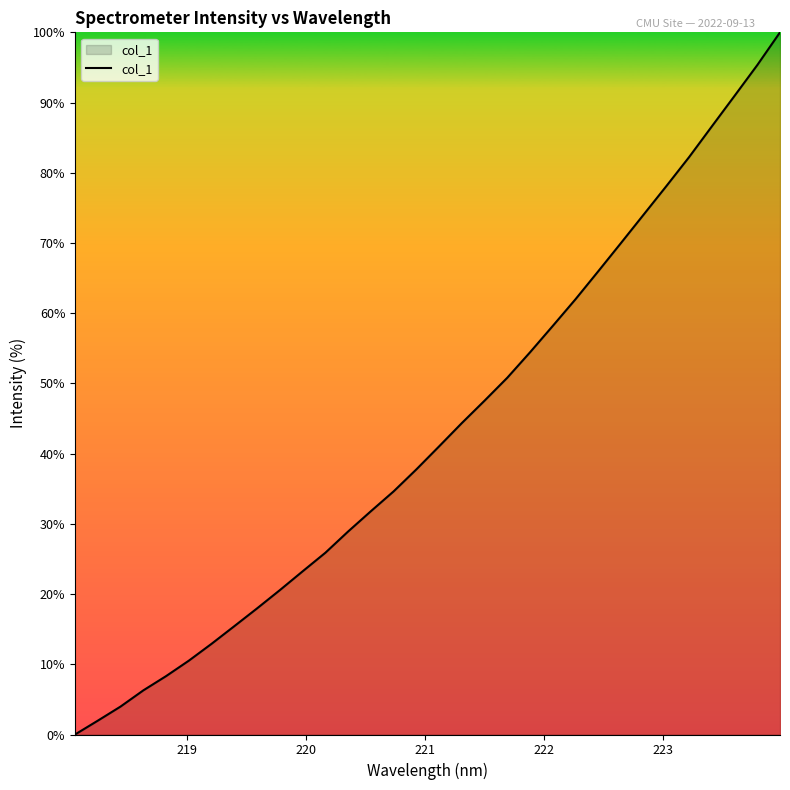

How many values are below 41?

16